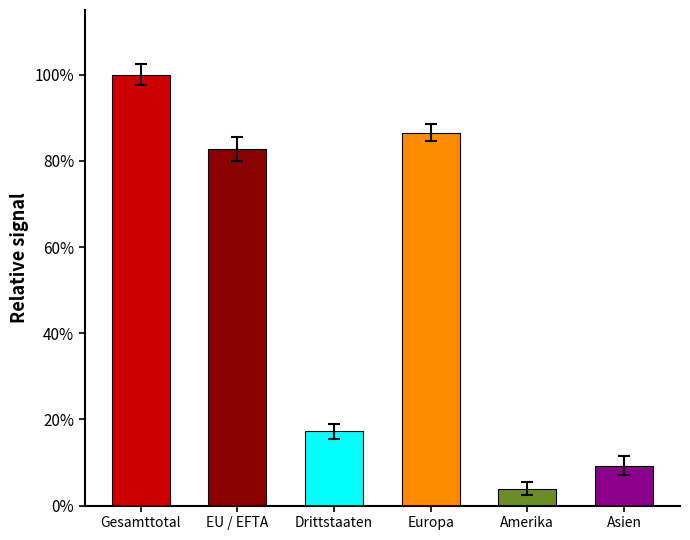

Does the chart contain any negative values?

No